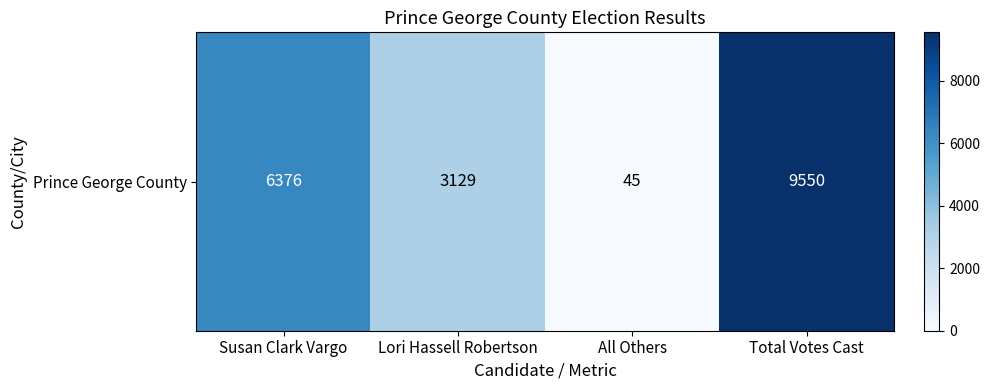

Reading left to right, extract all data points from this chart.

6376	3129	45	9550